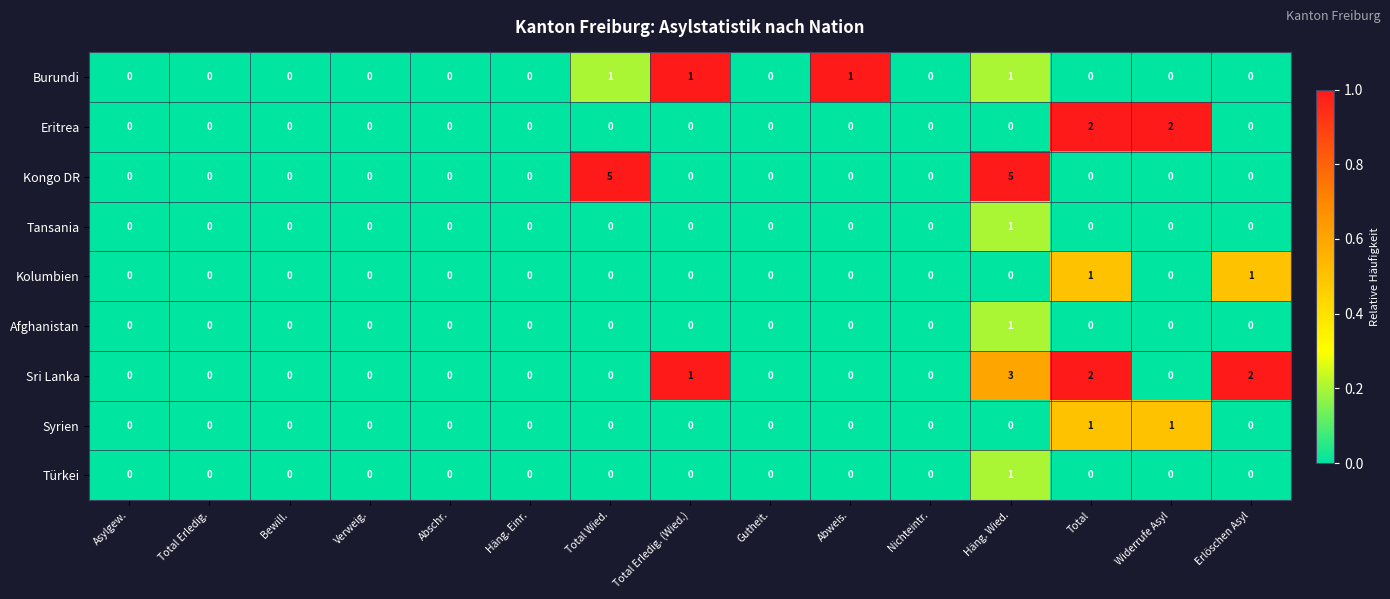

How many Burundi values are between 0 and 1?

15